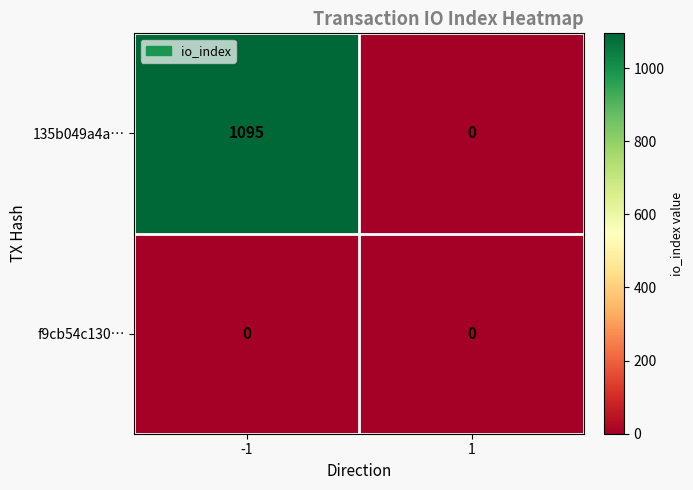

What is the average value of the 135b049a4a… series?

548